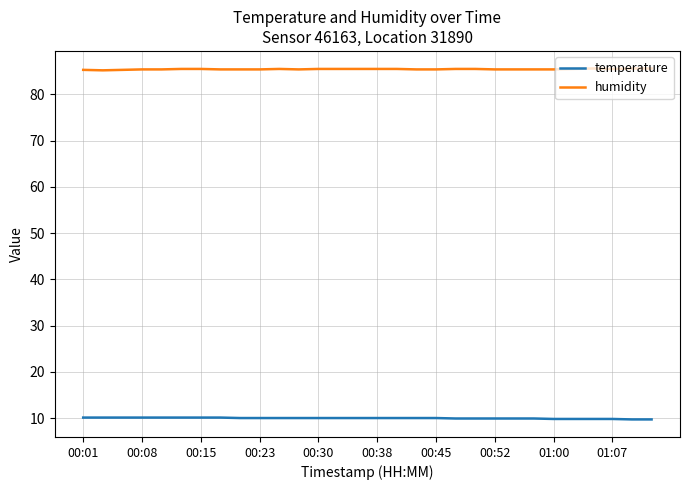

What is the difference between the maximum and second lowest values in the humidity series?

0.3